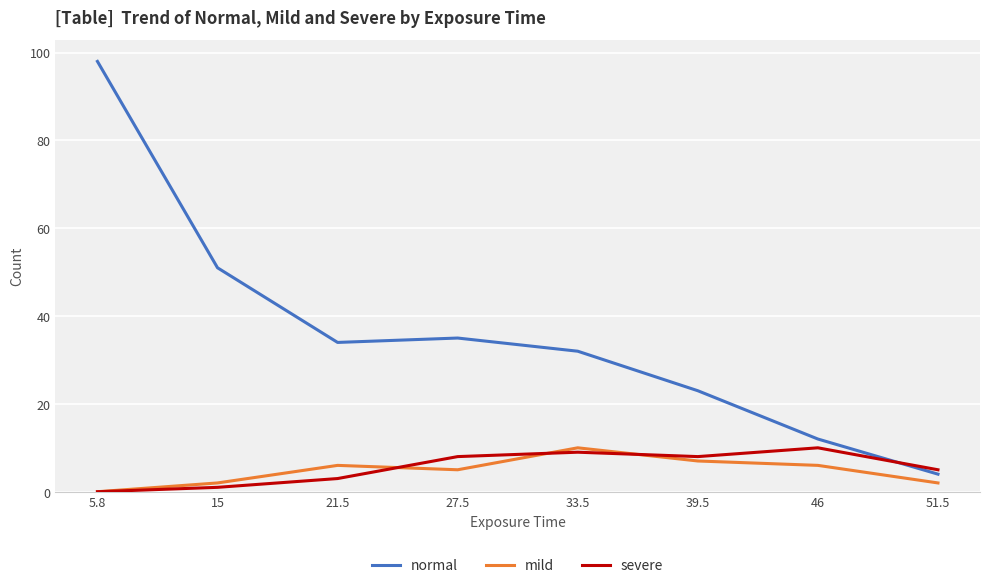

Which category has the highest value across all series?

5.8